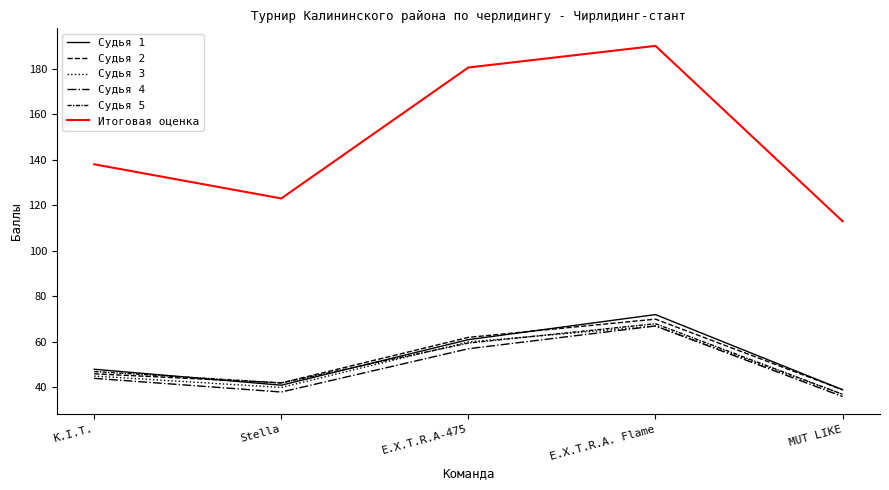

Rank the series by their maximum value, from lowest to highest.

Судья 3, Судья 4, Судья 5, Судья 2, Судья 1, Итоговая оценка